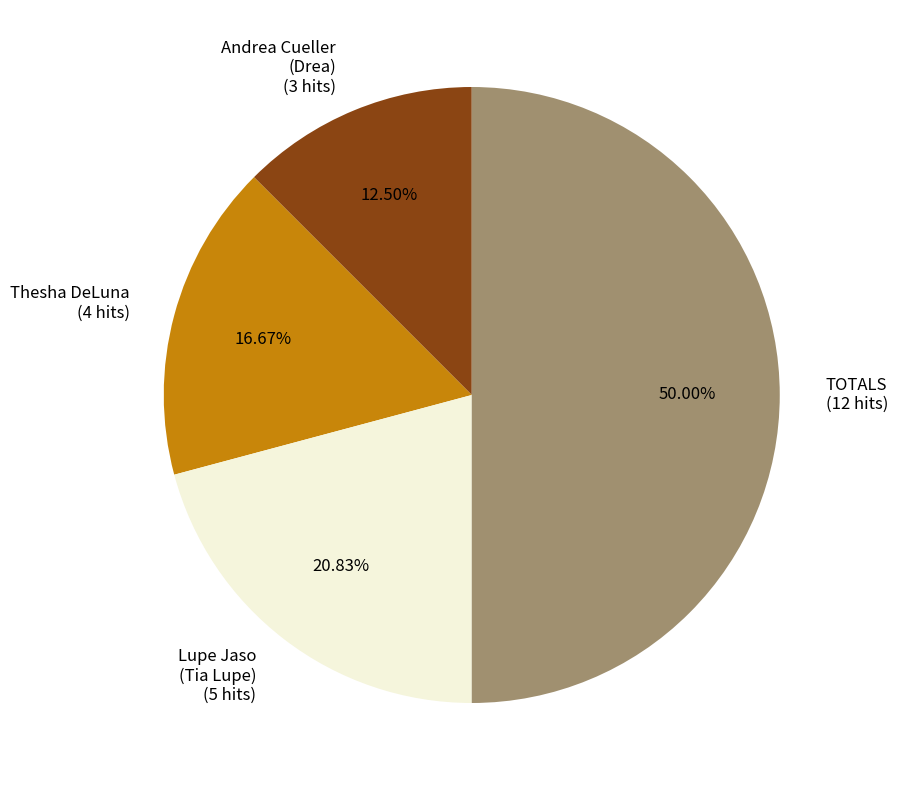

Which category has the biggest portion of the pie?

TOTALS